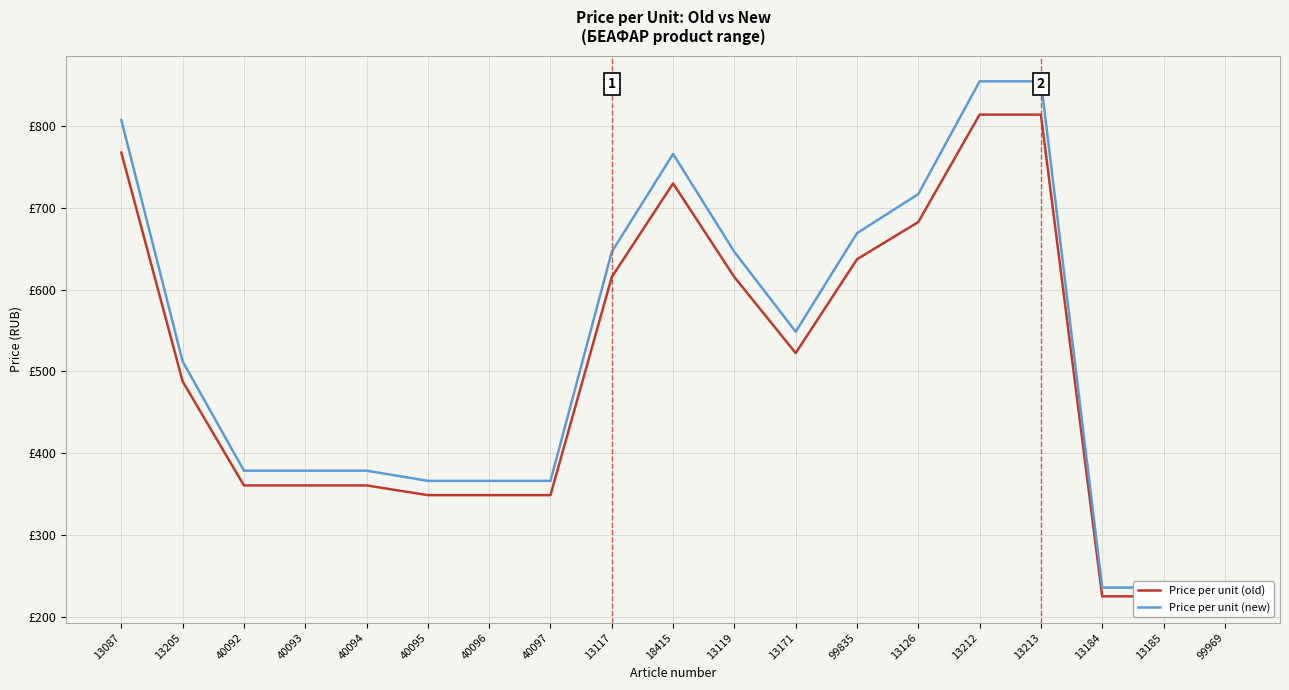

The value of Price per unit (new) at 40092 is 378.8. True or false?

True